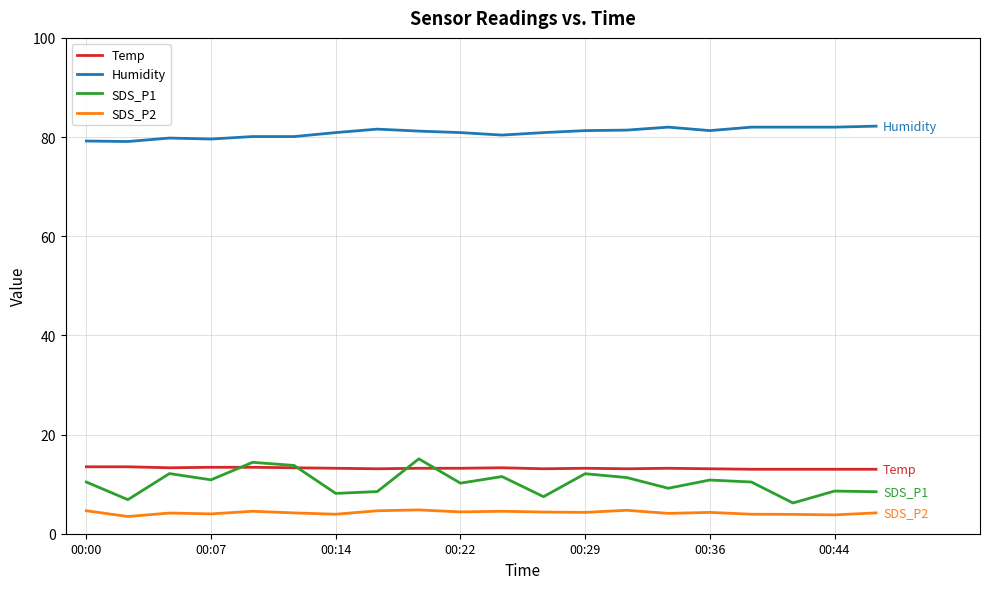

True or false: Temp and Humidity intersect in this chart.

False